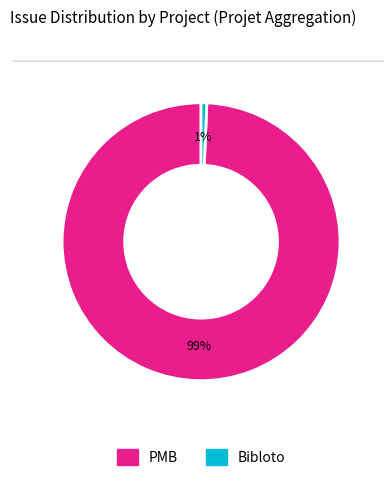

How many slices are in this pie chart?

2